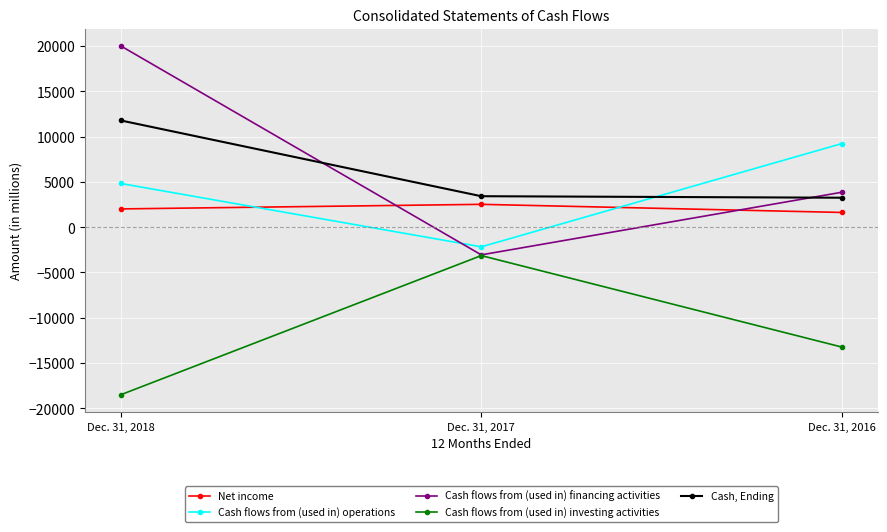

Which category has the lowest value across all series?

Dec. 31, 2018